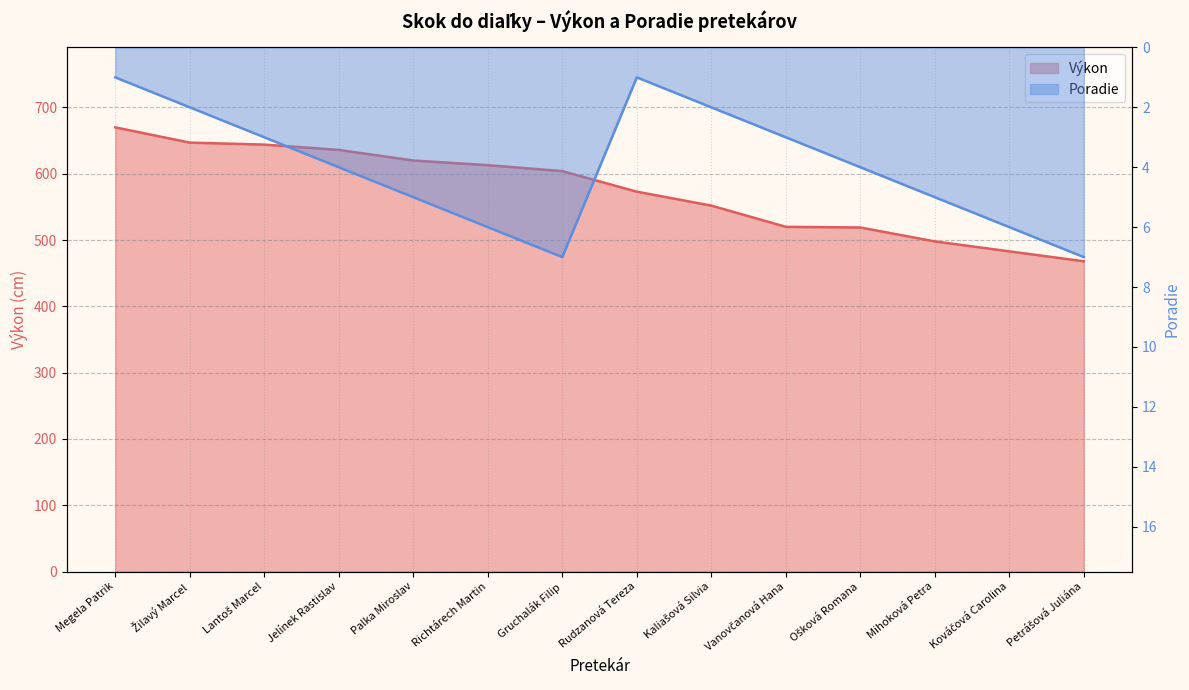

Reading left to right, list all the values displayed in this chart.

Výkon: Megela Patrik=670	Žilavý Marcel=647	Lantoš Marcel=644	Jelínek Rastislav=636	Palka Miroslav=620	Richtárech Martin=613	Gruchalák Filip=604	Rudzanová Tereza=573	Kaliašová Silvia=552	Vanovčanová Hana=520	Ošková Romana=519	Mihoková Petra=498	Kováčová Carolina=483	Petrášová Juliána=468
Poradie: Megela Patrik=1	Žilavý Marcel=2	Lantoš Marcel=3	Jelínek Rastislav=4	Palka Miroslav=5	Richtárech Martin=6	Gruchalák Filip=7	Rudzanová Tereza=1	Kaliašová Silvia=2	Vanovčanová Hana=3	Ošková Romana=4	Mihoková Petra=5	Kováčová Carolina=6	Petrášová Juliána=7